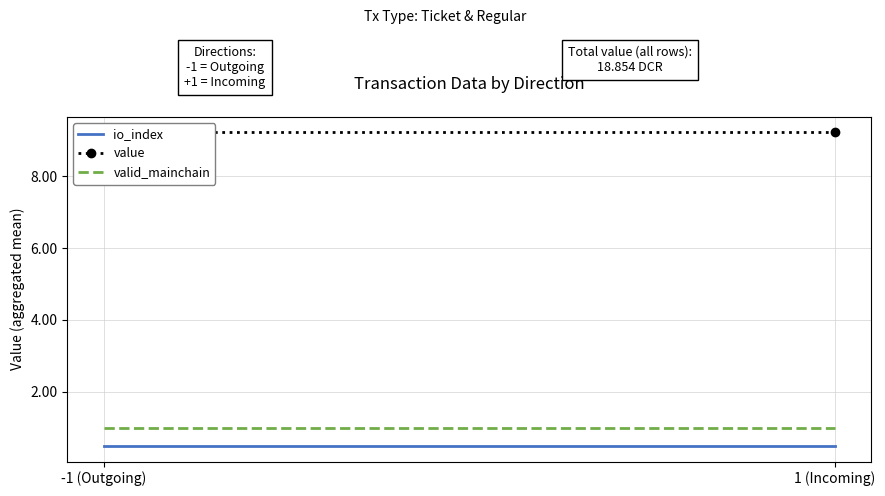

Rank the series by their maximum value, from highest to lowest.

value, valid_mainchain, io_index